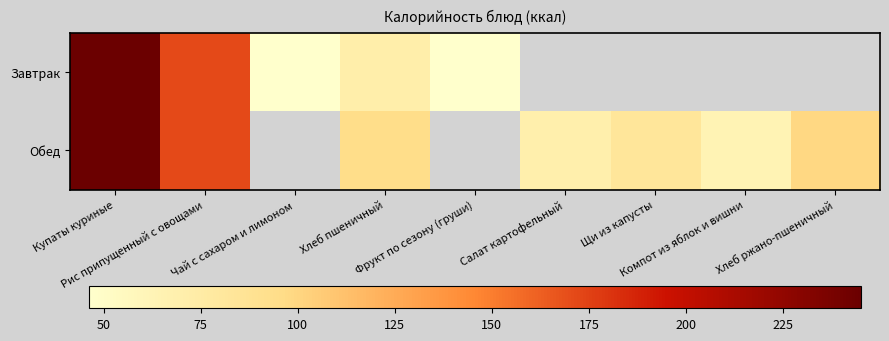

True or false: Обед has a value of 100.6 at Салат картофельный.

False